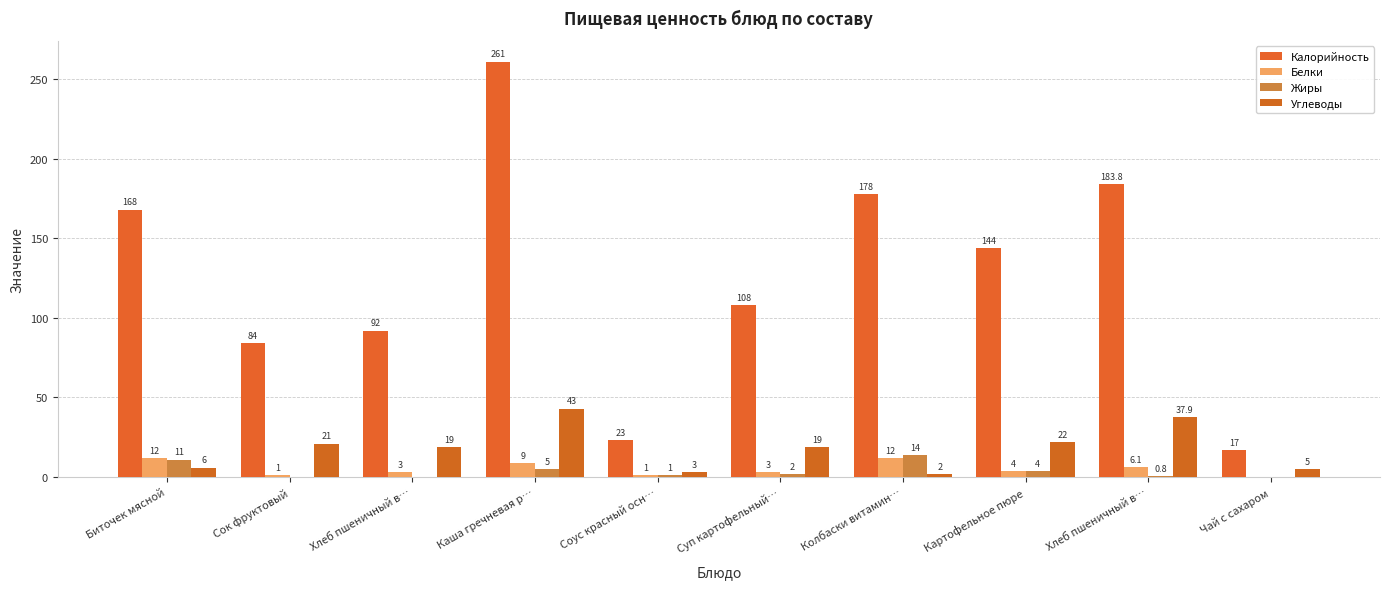

Reading left to right, extract all data points from this chart.

Калорийность: 168.0	84.0	92.0	261.0	23.0	108.0	178.0	144.0	183.8	17.0
Белки: 12.0	1.0	3.0	9.0	1.0	3.0	12.0	4.0	6.1	0.0
Жиры: 11.0	0.0	0.0	5.0	1.0	2.0	14.0	4.0	0.8	0.0
Углеводы: 6.0	21.0	19.0	43.0	3.0	19.0	2.0	22.0	37.9	5.0